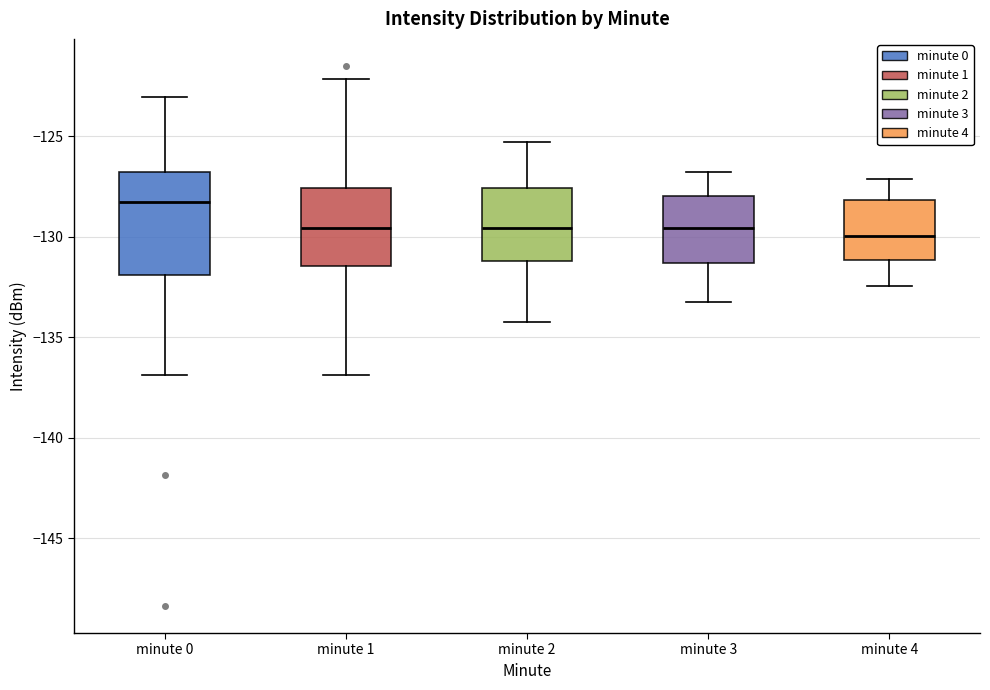

Reading left to right, read every box against the y-axis: the position of its median line, the range the box covers, and the ends of its whiskers. The values are not printed on the chart, so give them approximately, as read against the axis.

minute 0: median -128.5, box -132.0 to -127.0, whiskers -137.0 to -123.0
minute 1: median -129.5, box -131.5 to -127.5, whiskers -137.0 to -122.0
minute 2: median -129.5, box -131.0 to -127.5, whiskers -134.0 to -125.5
minute 3: median -129.5, box -131.5 to -128.0, whiskers -133.0 to -127.0
minute 4: median -130.0, box -131.0 to -128.0, whiskers -132.5 to -127.0